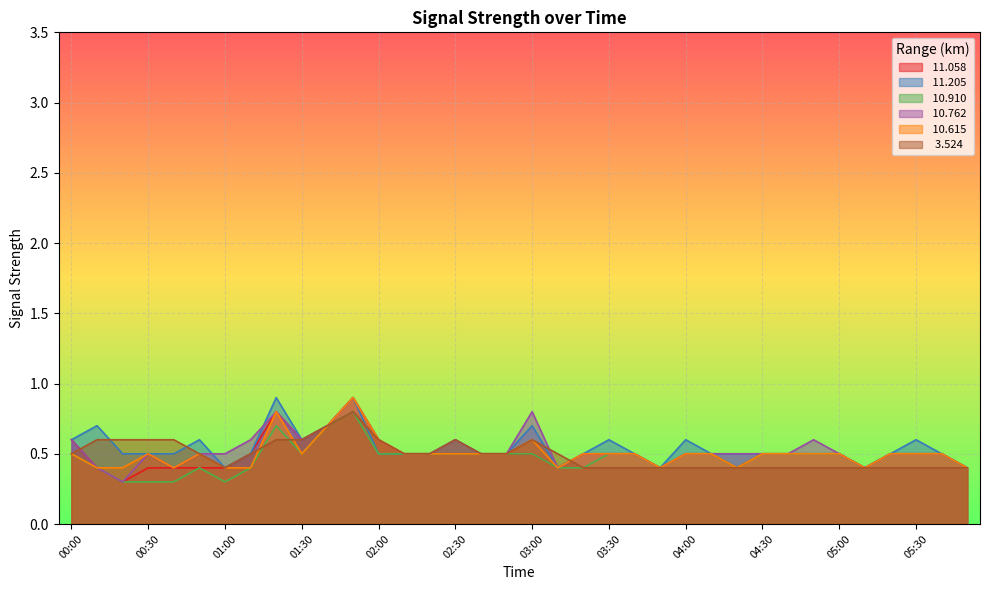

Reading right to left, extract all data points from this chart.

 11.058: 0.4	0.5	0.5	0.5	0.4	0.5	0.5	0.5	0.5	0.4	0.5	0.5	0.4	0.5	0.5	0.5	0.4	0.5	0.5	0.5	0.5	0.5	0.5	0.6	0.9	0.7	0.6	0.8	0.5	0.4	0.4	0.4	0.4	0.3	0.4	0.6
 11.205: 0.4	0.5	0.6	0.5	0.4	0.5	0.5	0.5	0.5	0.5	0.5	0.6	0.4	0.5	0.6	0.5	0.4	0.7	0.5	0.5	0.6	0.5	0.5	0.5	0.9	0.7	0.6	0.9	0.5	0.4	0.6	0.5	0.5	0.5	0.7	0.6
 10.910: 0.4	0.5	0.5	0.5	0.4	0.5	0.5	0.5	0.5	0.4	0.5	0.5	0.4	0.5	0.5	0.4	0.4	0.5	0.5	0.5	0.5	0.5	0.5	0.5	0.8	0.7	0.5	0.7	0.4	0.3	0.4	0.3	0.3	0.3	0.4	0.5
 10.762: 0.4	0.5	0.5	0.5	0.4	0.5	0.6	0.5	0.5	0.5	0.5	0.5	0.4	0.5	0.5	0.5	0.4	0.8	0.5	0.5	0.6	0.5	0.5	0.6	0.9	0.7	0.6	0.8	0.6	0.5	0.5	0.4	0.5	0.3	0.4	0.6
 10.615: 0.4	0.5	0.5	0.5	0.4	0.5	0.5	0.5	0.5	0.4	0.5	0.5	0.4	0.5	0.5	0.5	0.4	0.6	0.5	0.5	0.5	0.5	0.5	0.6	0.9	0.7	0.5	0.8	0.4	0.4	0.5	0.4	0.5	0.4	0.4	0.5
  3.524: 0.4	0.4	0.4	0.4	0.4	0.4	0.4	0.4	0.4	0.4	0.4	0.4	0.4	0.4	0.4	0.4	0.5	0.6	0.5	0.5	0.6	0.5	0.5	0.6	0.8	0.7	0.6	0.6	0.5	0.4	0.5	0.6	0.6	0.6	0.6	0.5